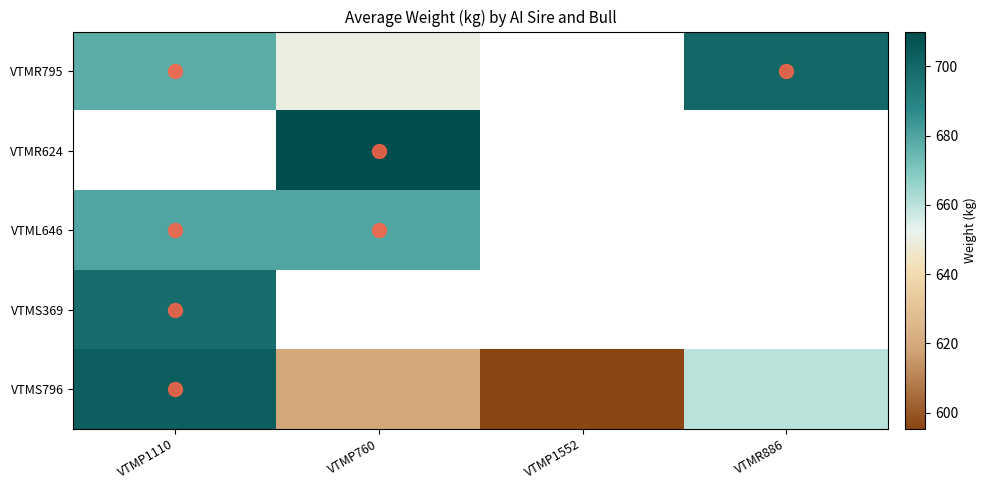

What is the difference between the second highest and minimum values in the VTMS796 series?

64.6